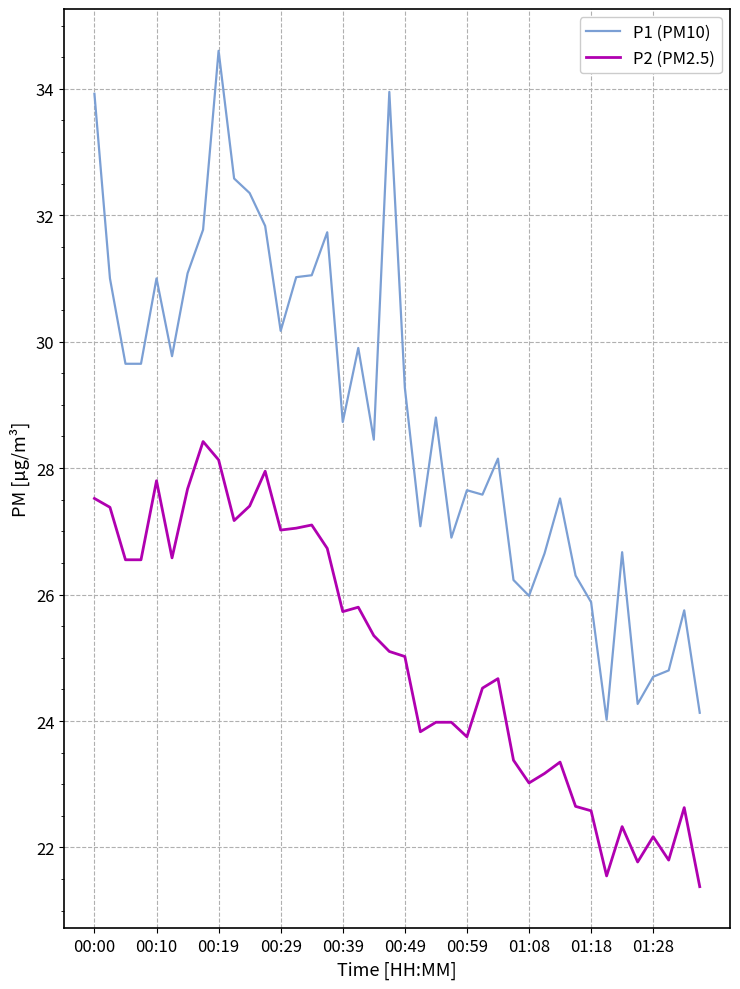

What is the maximum value shown in the chart?

34.6